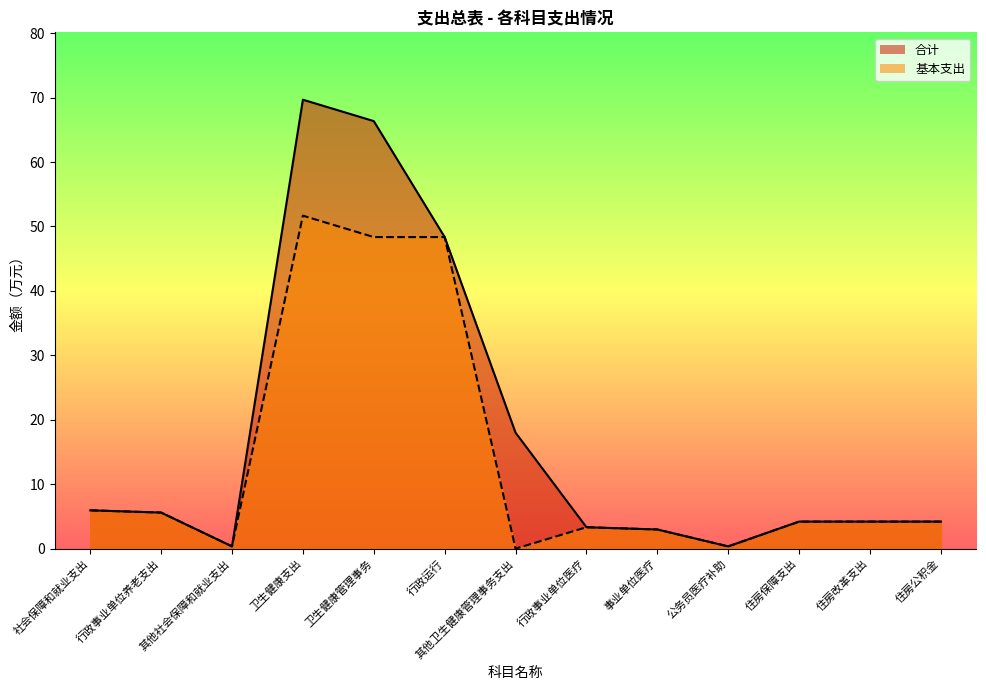

How many series are shown in this chart?

2